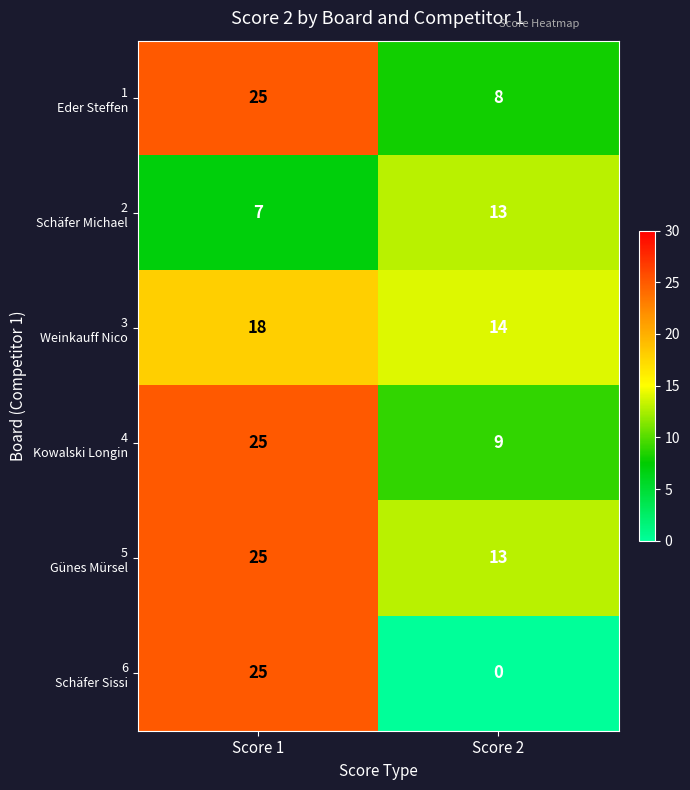

What is the difference between the highest and lowest values at Score 1?

18